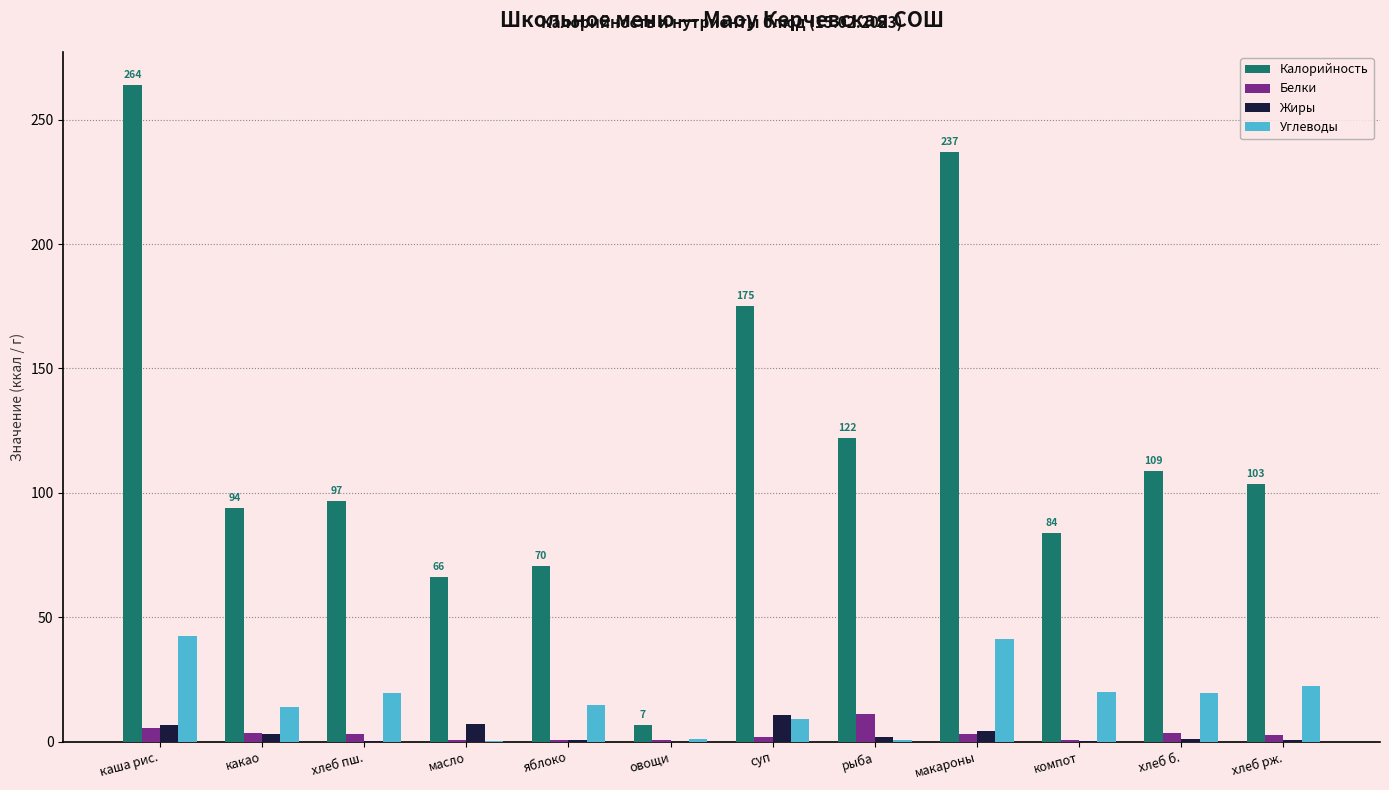

What is the sum of all Жиры values?

36.6